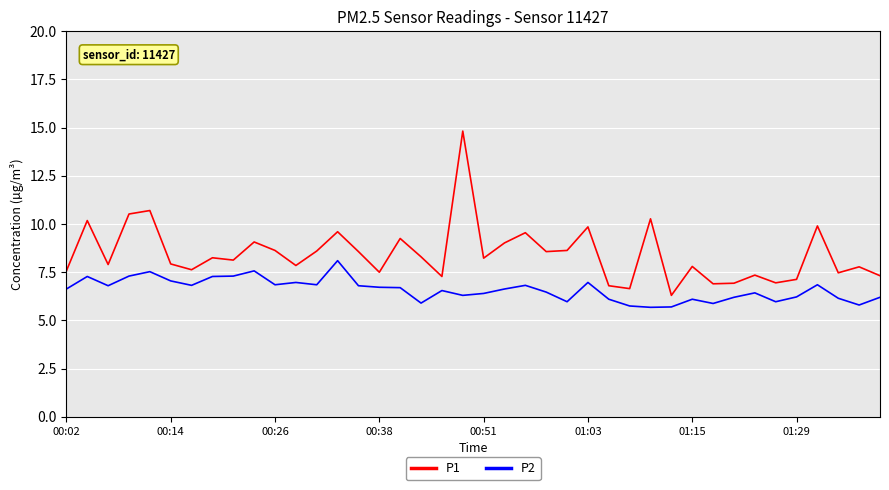

Which series has the widest spread of values?

P1